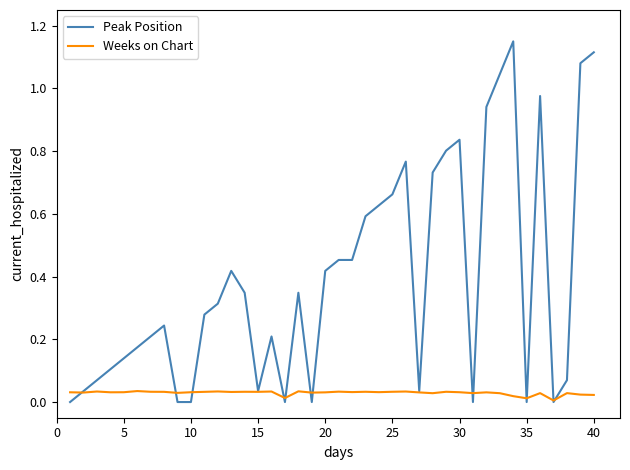

List the series in order of their peak value, lowest first.

Weeks on Chart, Peak Position